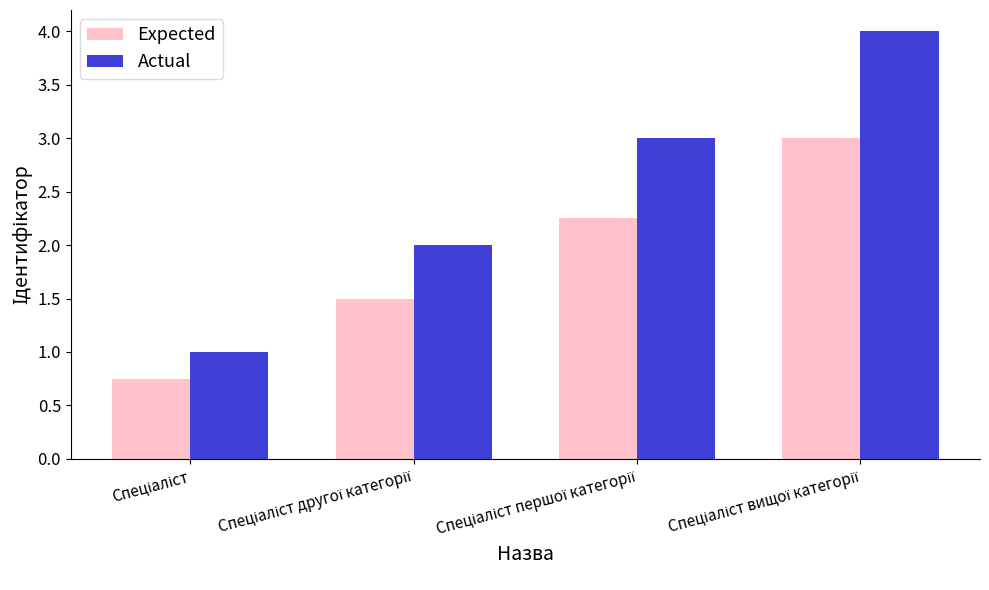

List the series in order of their overall mean, lowest first.

Expected, Actual